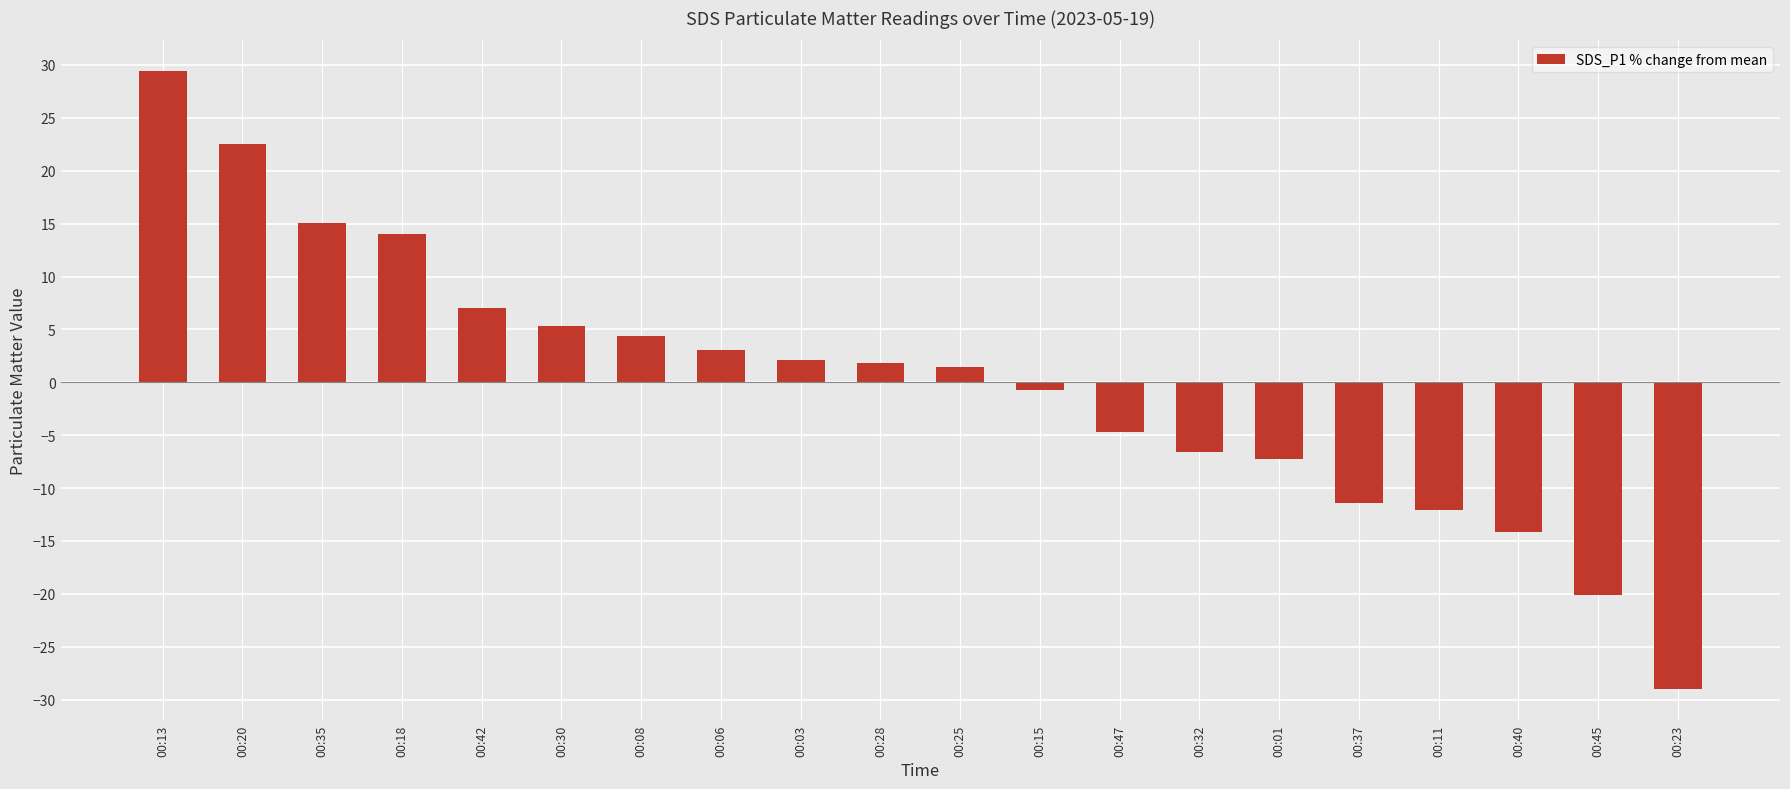

What is the value of the 5th bar from the left?

7.0